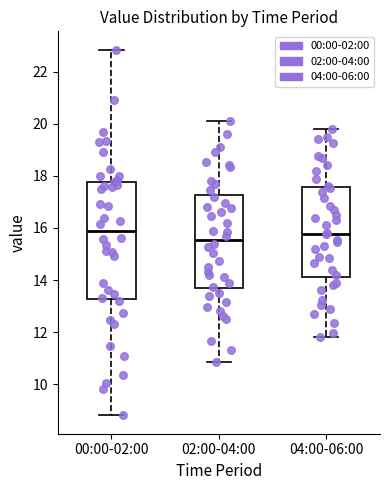

Reading left to right, transcribe this box plot: for each box, give where its median line is, the range the box spans, and where its two whiskers end, as read against the y-axis. The values are not printed on the chart, so give them approximately, as read against the axis.

00:00-02:00: median 15.8, box 13.2 to 17.8, whiskers 8.8 to 22.8
02:00-04:00: median 15.6, box 13.6 to 17.2, whiskers 10.8 to 20.2
04:00-06:00: median 15.8, box 14.2 to 17.6, whiskers 11.8 to 19.8